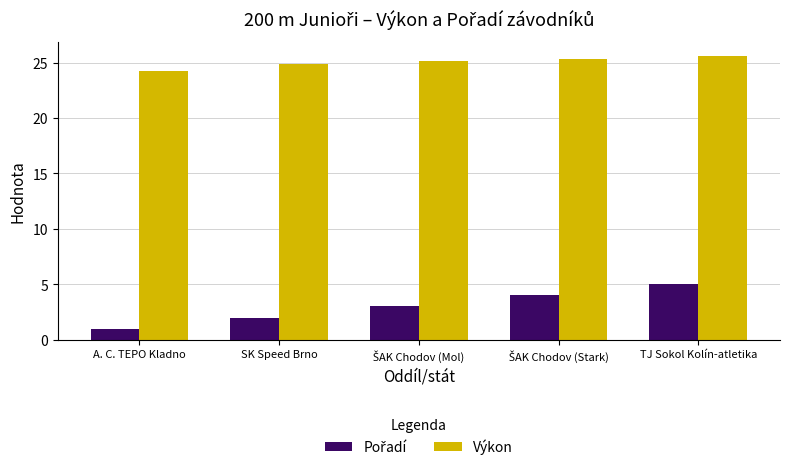

What value does the Výkon series have at A. C. TEPO Kladno?

24.2